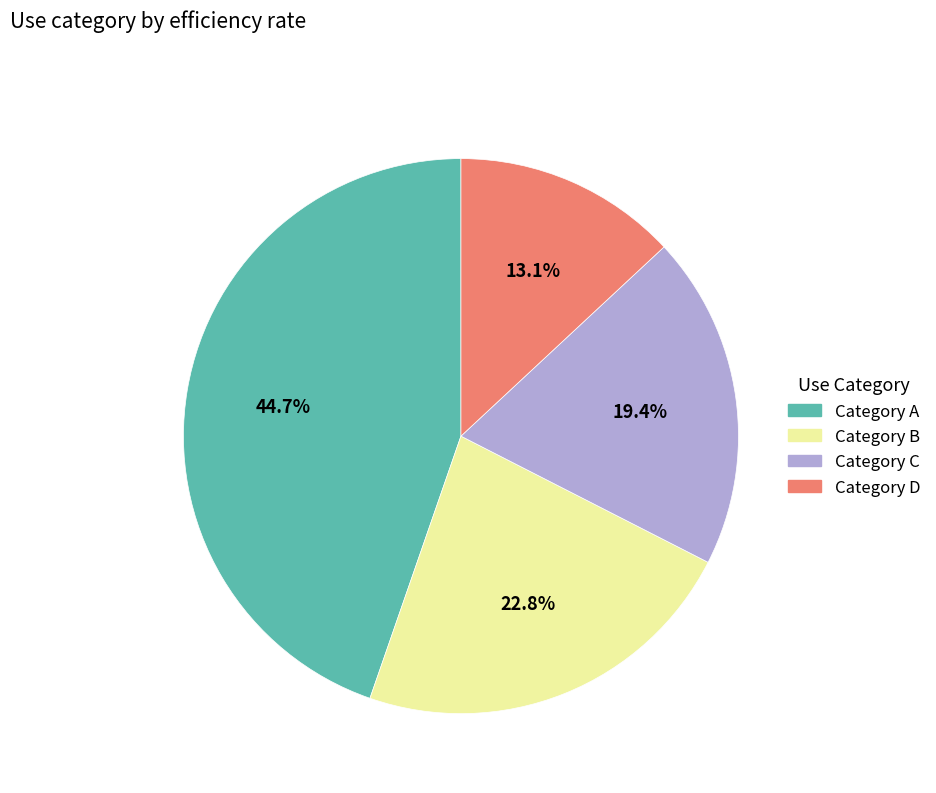

How many segments does this pie chart have?

4